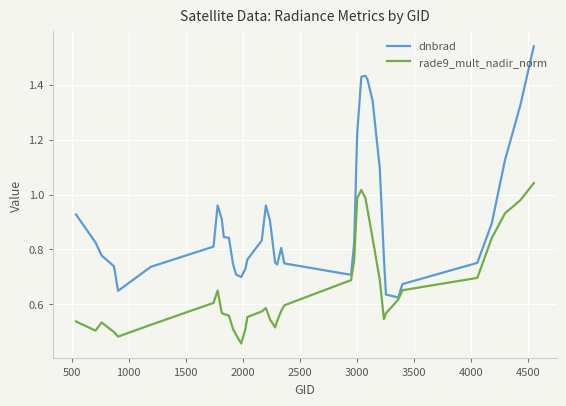

Which series has the largest total across all categories?

dnbrad